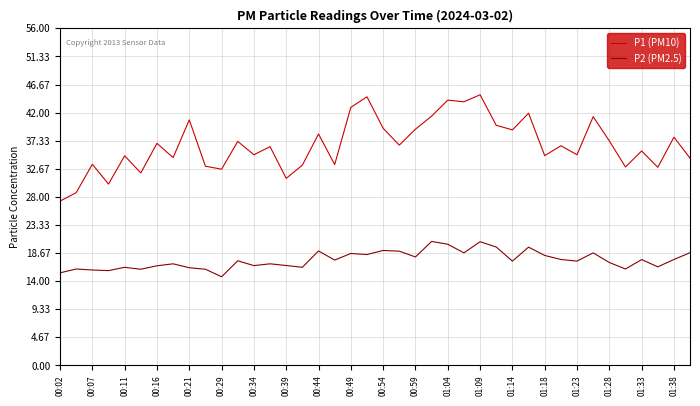

Which series has the largest range (max minus min)?

P1 (PM10)